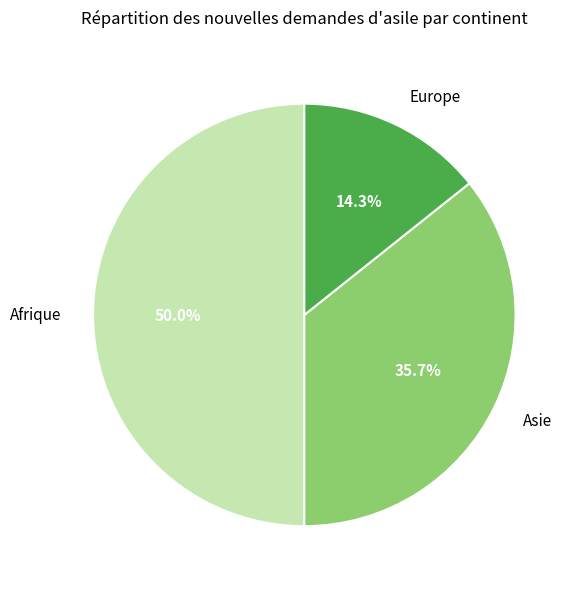

Rank the categories by value from lowest to highest.

Europe, Asie, Afrique